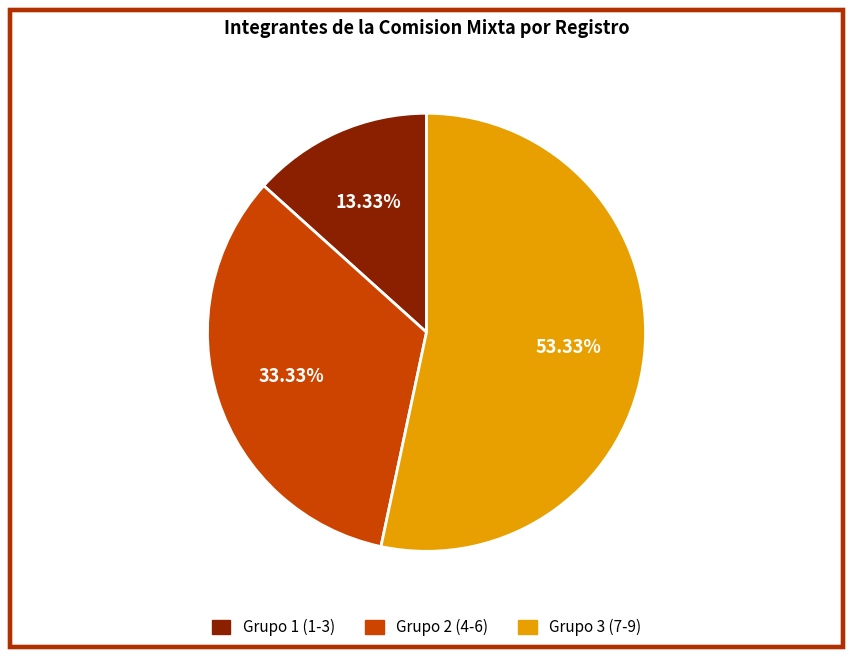

Count the number of slices in the pie.

3